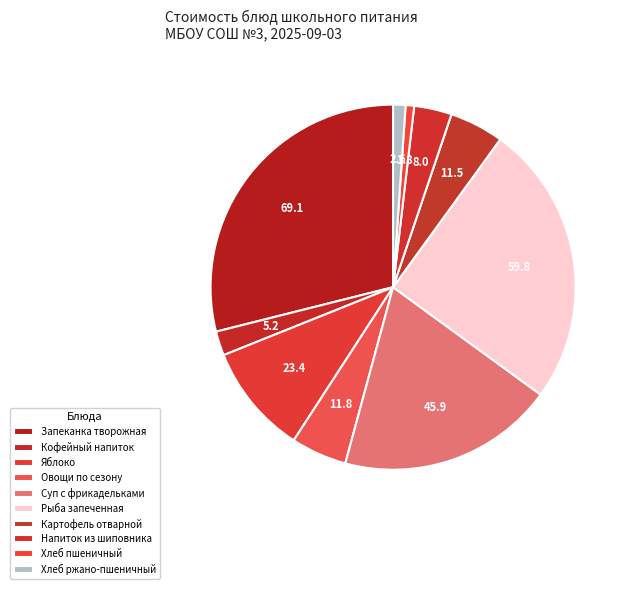

Is Рыба запеченная the majority of the pie?

No